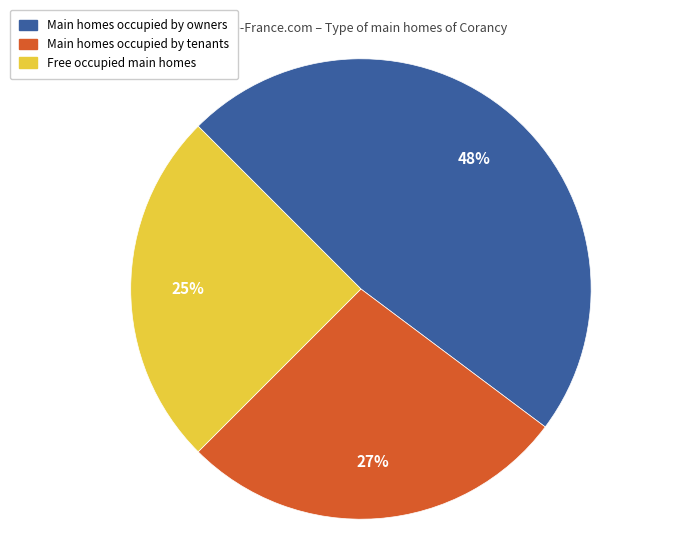

To the nearest percent, what is the difference between the largest and smallest slice percentages?

23%